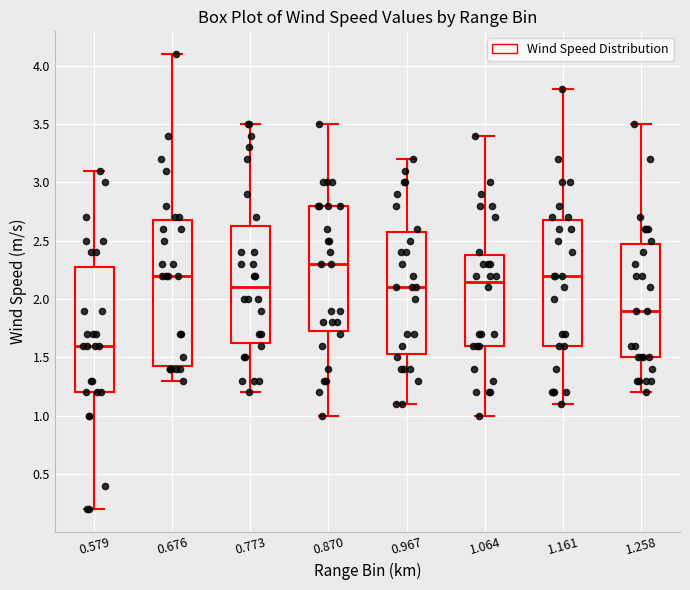

Where is the lower edge of the box at x = 0.773 on the y-axis? The values are not printed on the chart, so give them approximately, as read against the axis.

1.65